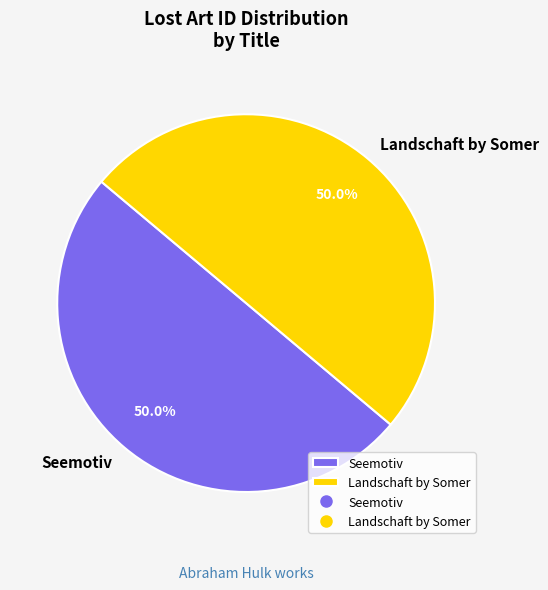

What portion of the pie excludes Landschaft by Somer?

50.0%